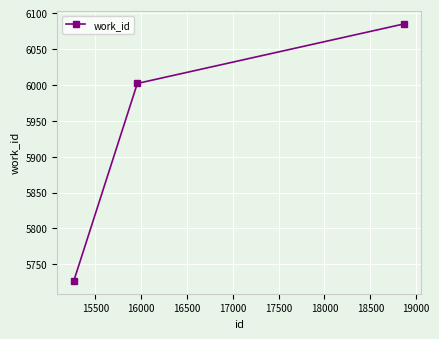

What is the smallest value displayed?

5727